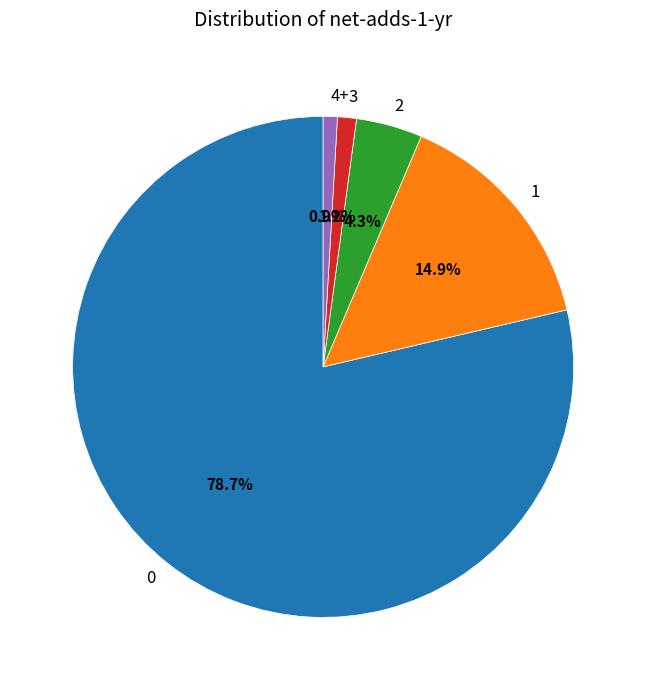

Approximately how many times larger is the value at 2 compared to 1?

0.3